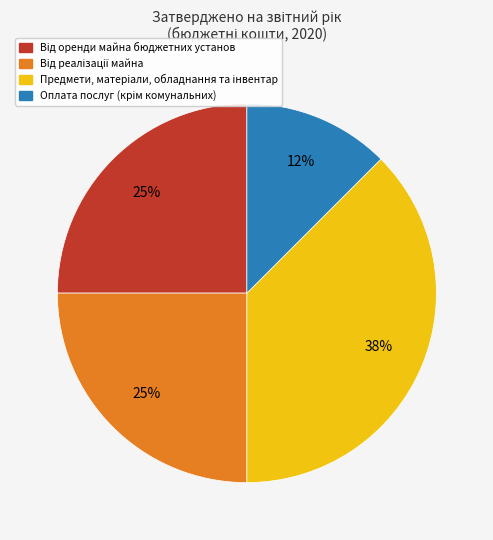

Is there any slice that represents more than half of the pie?

No